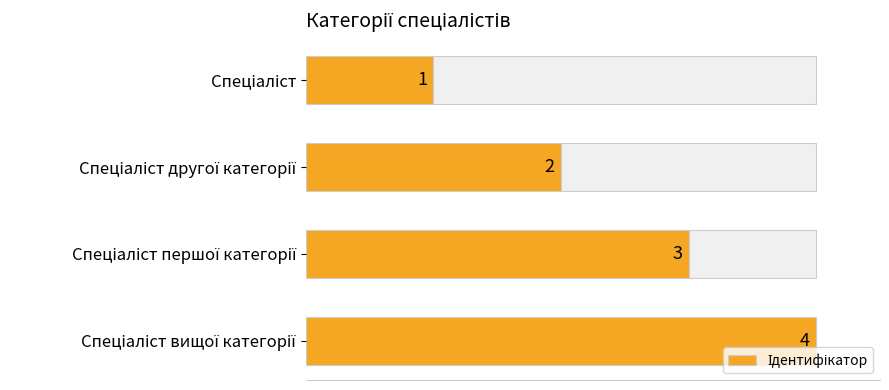

Reading right to left, what are all the values shown in this chart?

4	3	2	1